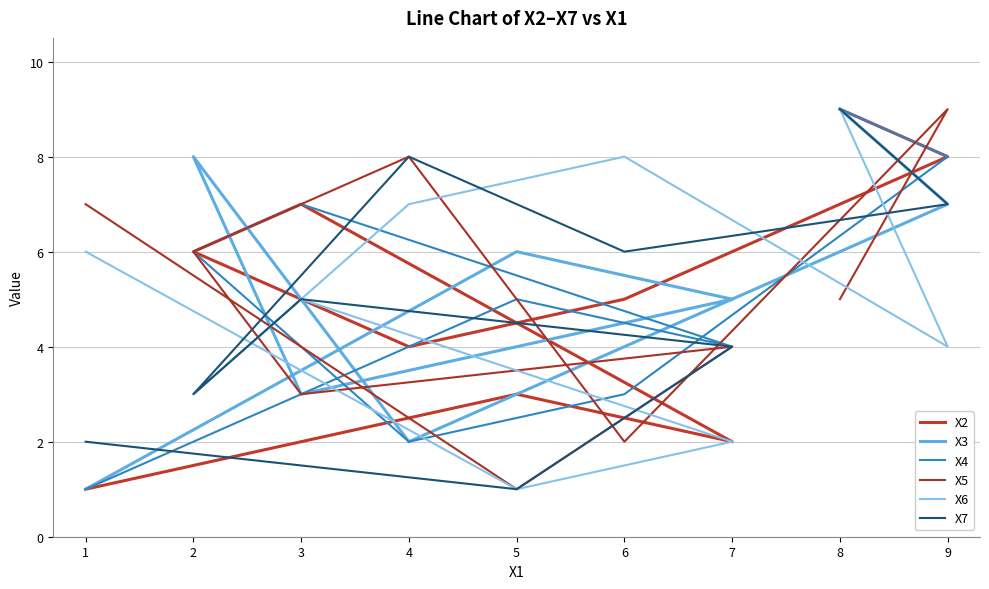

At how many categories does at least one series exceed 4?

9